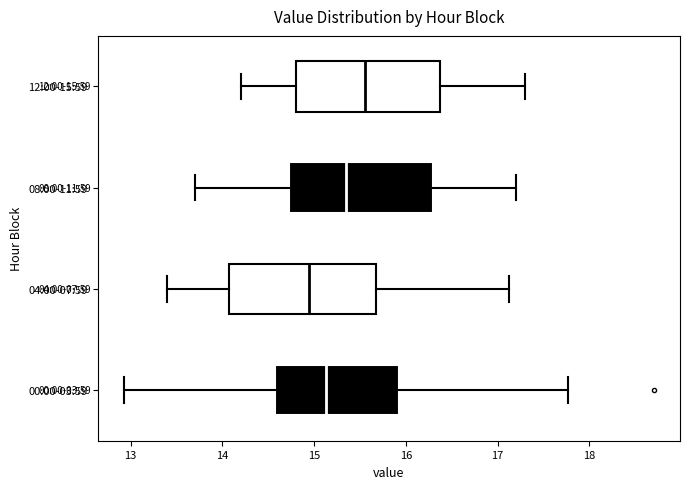

Which box has the furthest to the left median line?

04:00-07:59